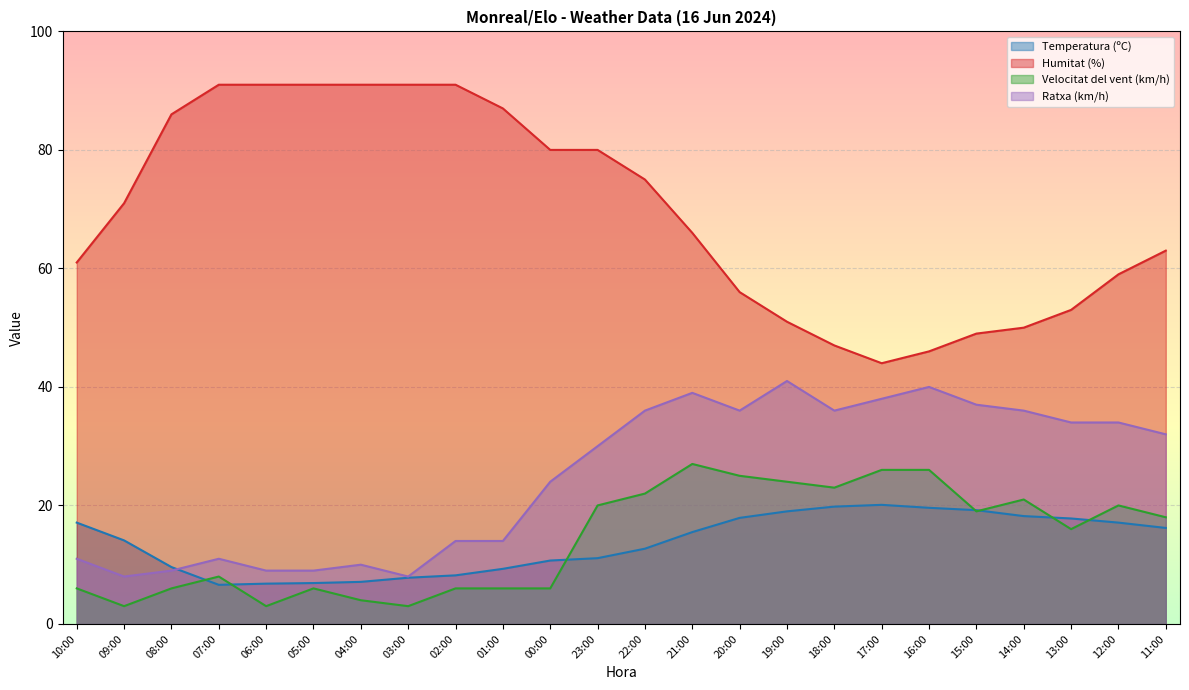

What value does the Velocitat del vent (km/h) series have at 07:00?

8.0